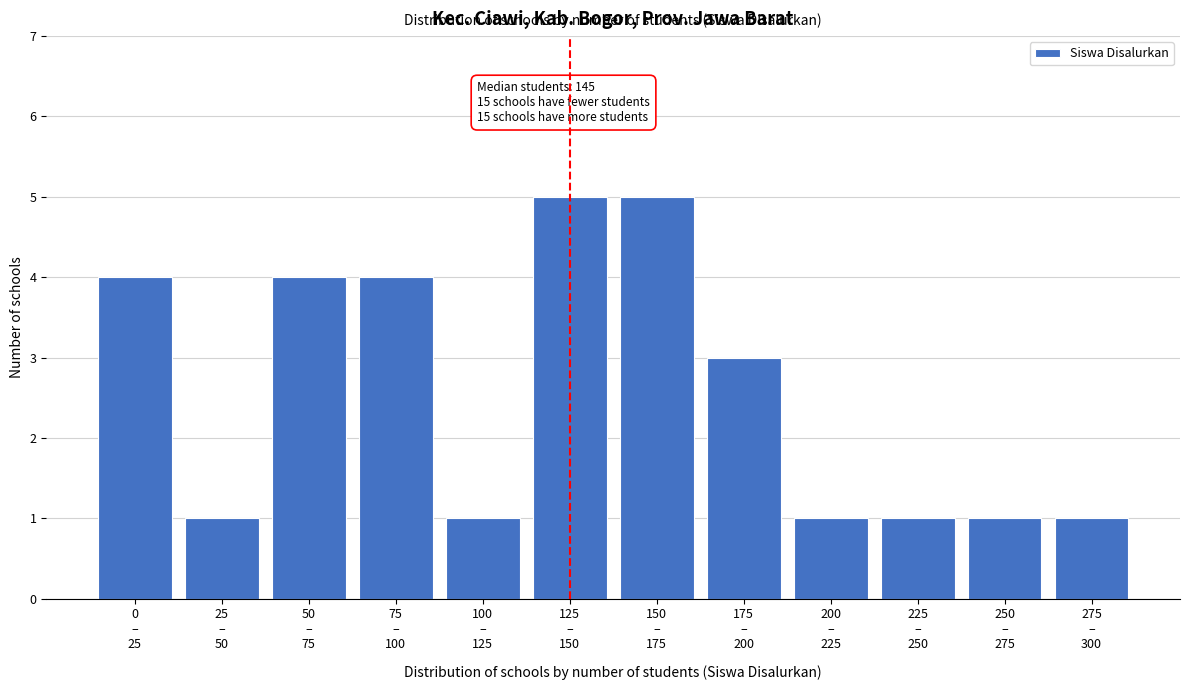

Reading left to right, transcribe all the data shown in this chart.

4	1	4	4	1	5	5	3	1	1	1	1